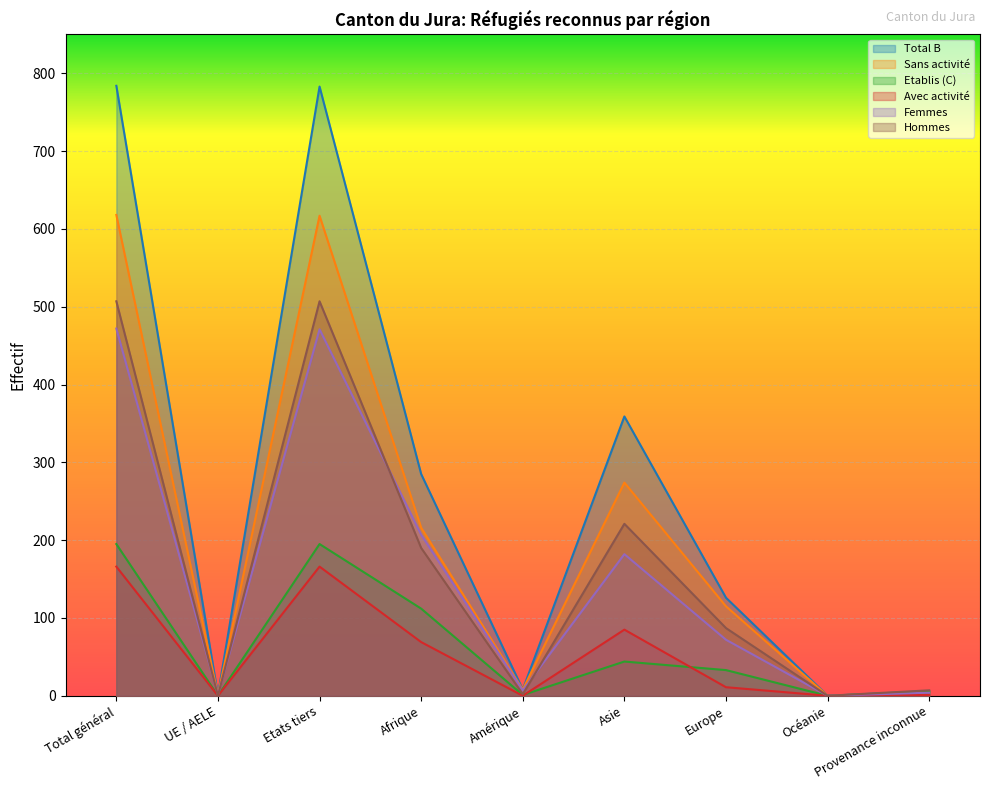

What is the label of the 4th point from the left?

Afrique